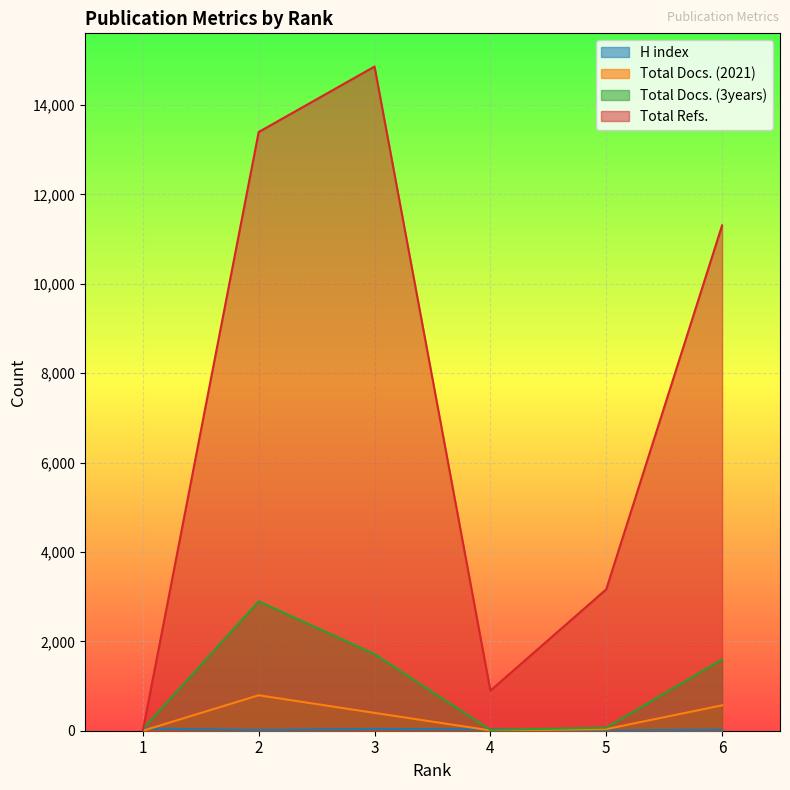

Reading left to right, list all the values displayed in this chart.

H index: 47	18	40	30	4	25
Total Docs. (2021): 0	793	399	7	36	568
Total Docs. (3years): 40	2895	1716	17	69	1595
Total Refs.: 0	13397	14862	897	3164	11307